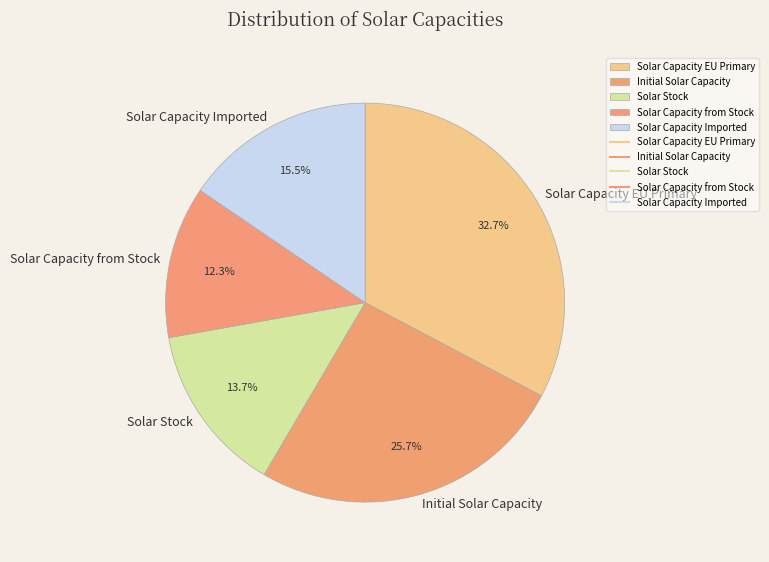

Rank the categories by value from lowest to highest.

Solar Capacity from Stock, Solar Stock, Solar Capacity Imported, Initial Solar Capacity, Solar Capacity EU Primary